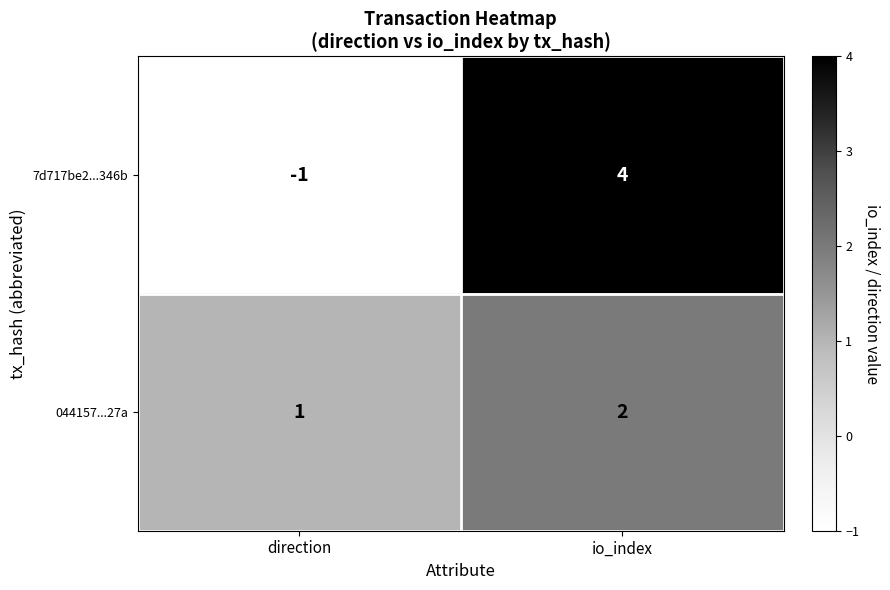

What is the sum of all 044157...27a values?

3